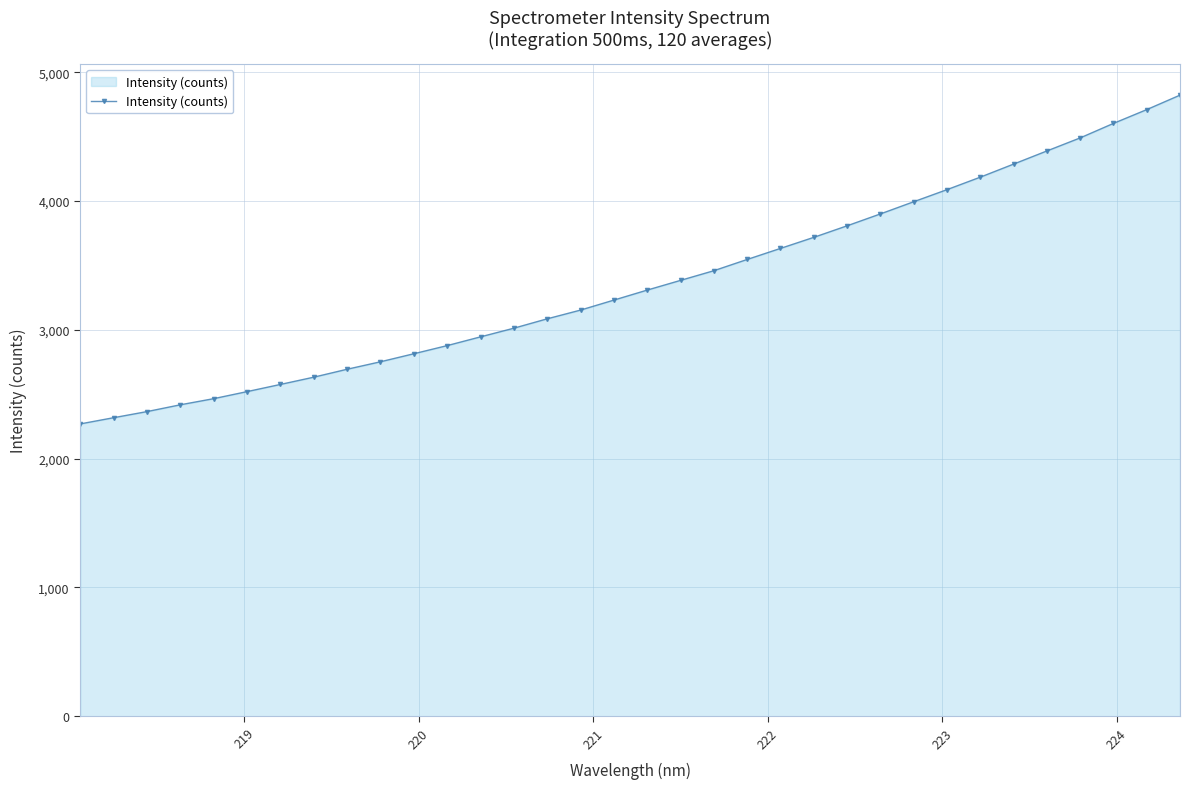

What is the difference between the maximum and second lowest values?

2504.3